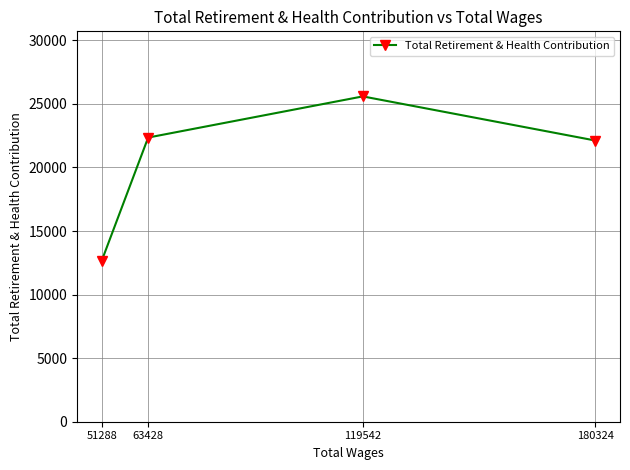

Between 51288 and 119542, which is larger?

119542